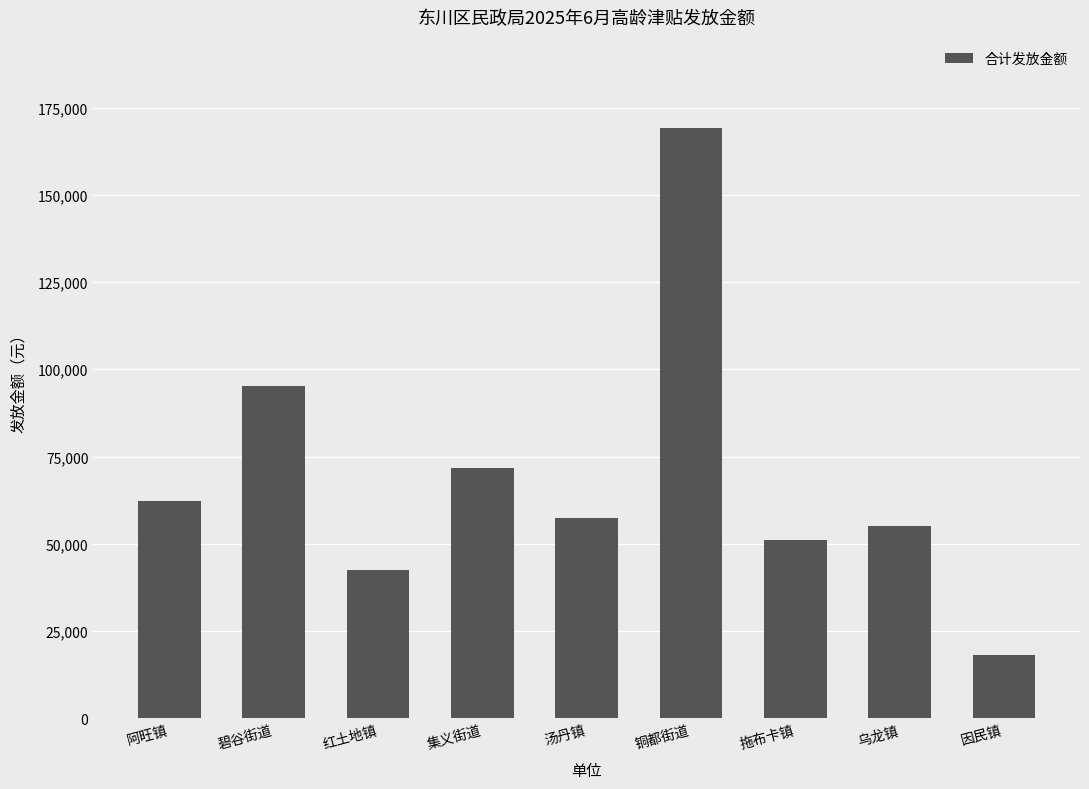

Which category has the highest value across all series?

铜都街道